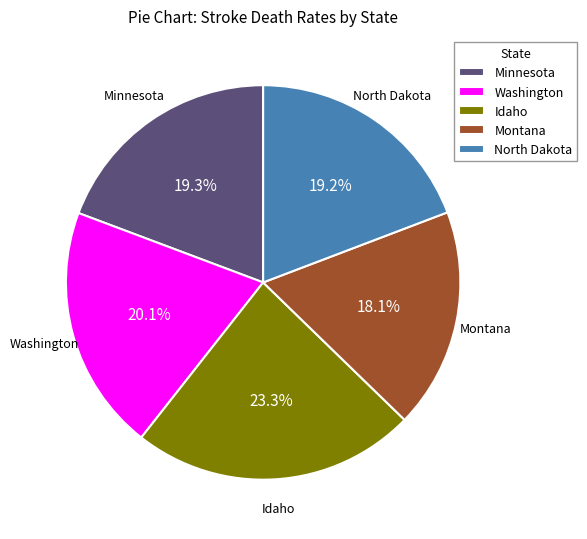

Which slice is the largest?

Idaho